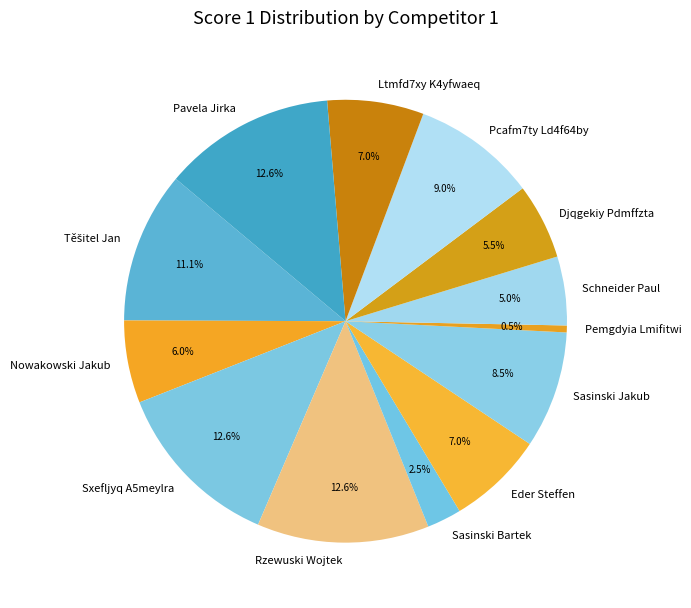

Is it true that Ltmfd7xy K4yfwaeq is 7% of the pie?

True